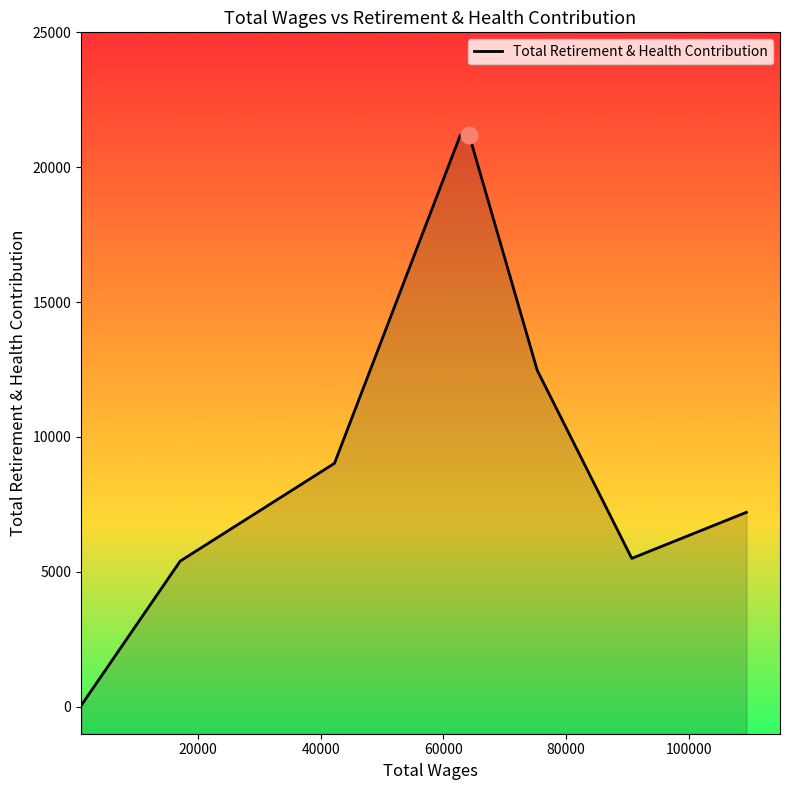

What position from the right is 100000?

3